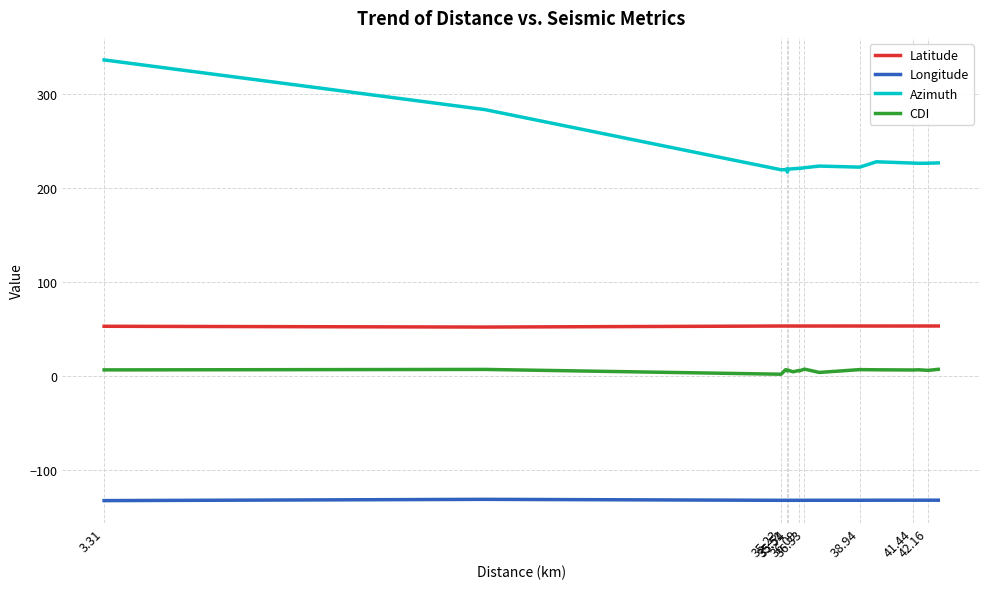

What is the minimum value for Azimuth?

216.8